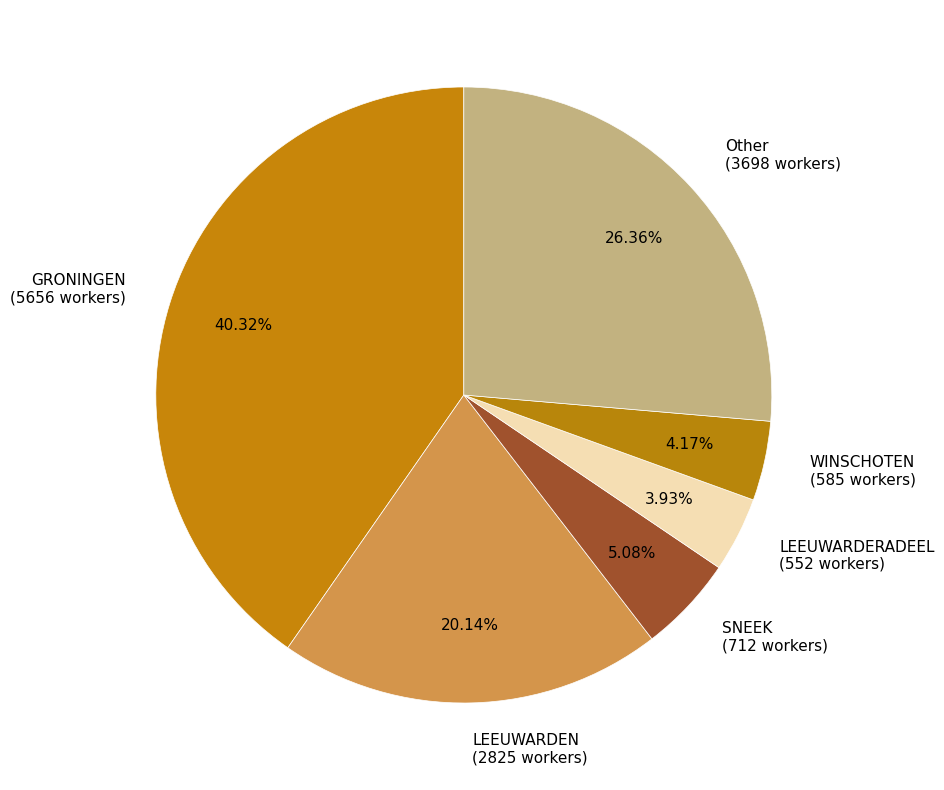

Which has a higher value, Other (3698 workers) or GRONINGEN (5656 workers)?

GRONINGEN (5656 workers)